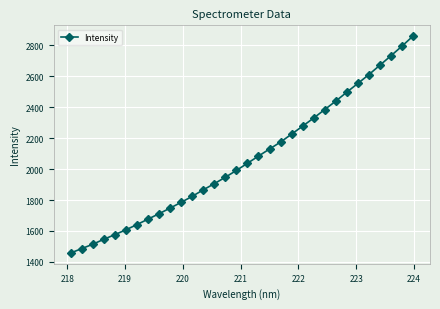

Does the chart display data point markers on the line(s)?

Yes